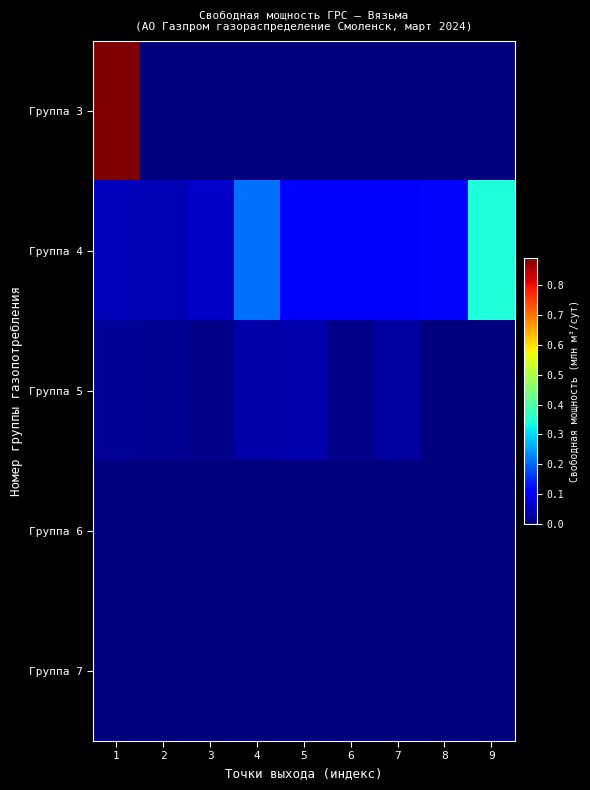

Which series has the largest total across all categories?

Группа 4